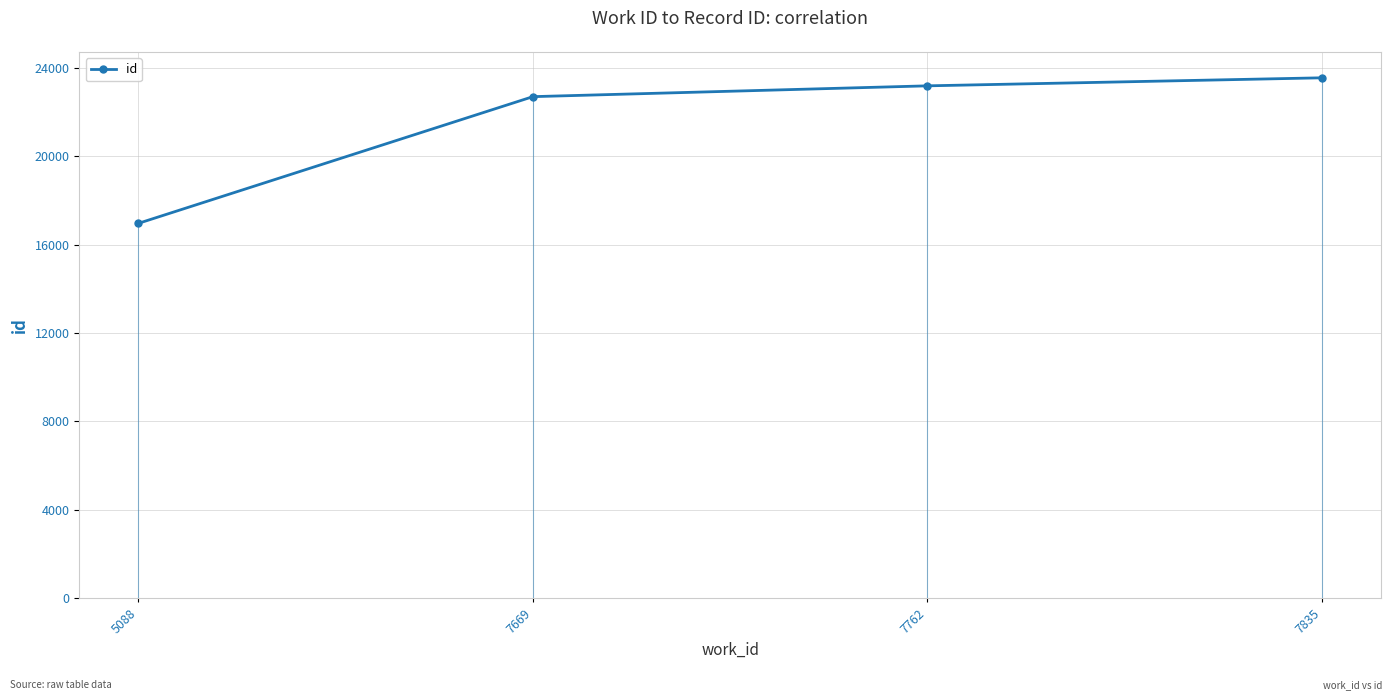

Rank the categories by value from lowest to highest.

5088, 7669, 7762, 7835